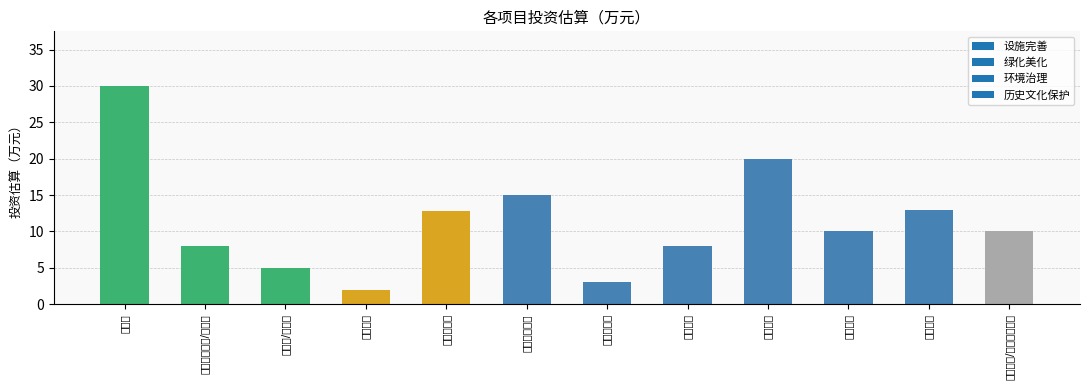

What is the difference between the second highest and minimum values?

18.0